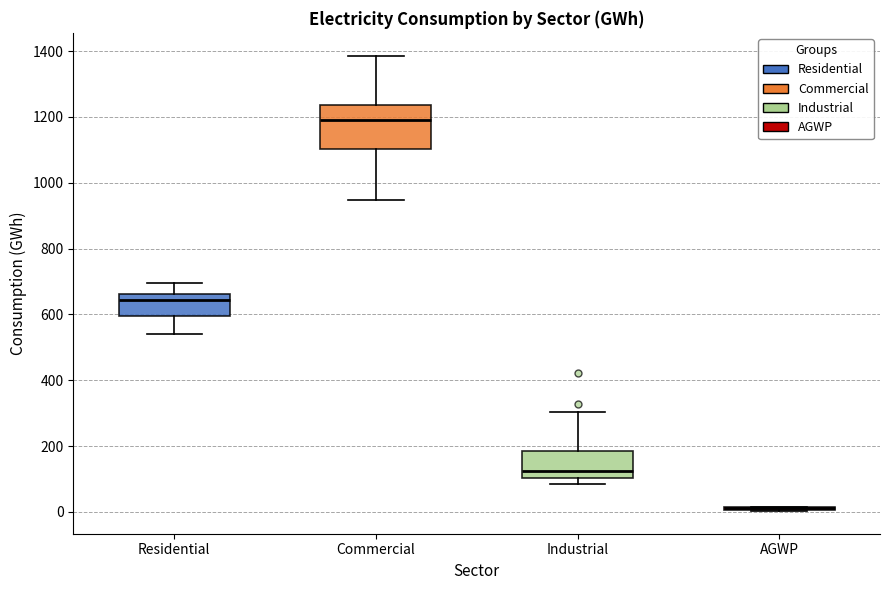

Reading left to right, transcribe this box plot: for each box, give where its median line is, the range the box spans, and where its two whiskers end, as read against the y-axis. The values are not printed on the chart, so give them approximately, as read against the axis.

Residential: median 640, box 600 to 660, whiskers 540 to 700
Commercial: median 1180, box 1100 to 1240, whiskers 940 to 1380
Industrial: median 120, box 100 to 180, whiskers 80 to 300
AGWP: box collapsed to a line at 20, whiskers 0 to 20